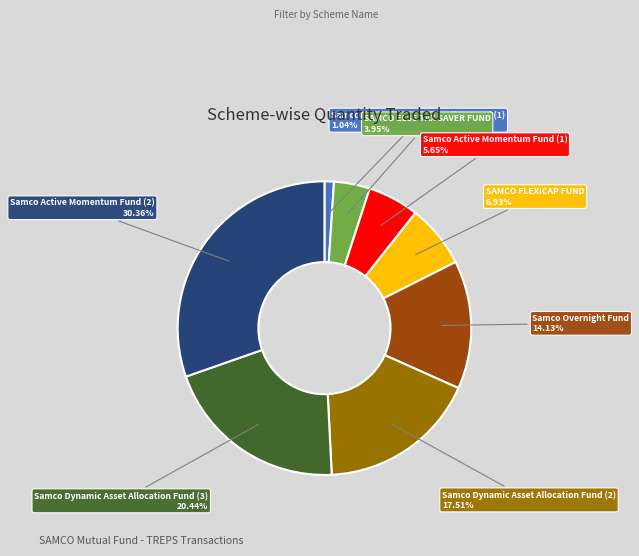

The SAMCO FLEXICAP FUND slice represents 7% of the pie. True or false?

True